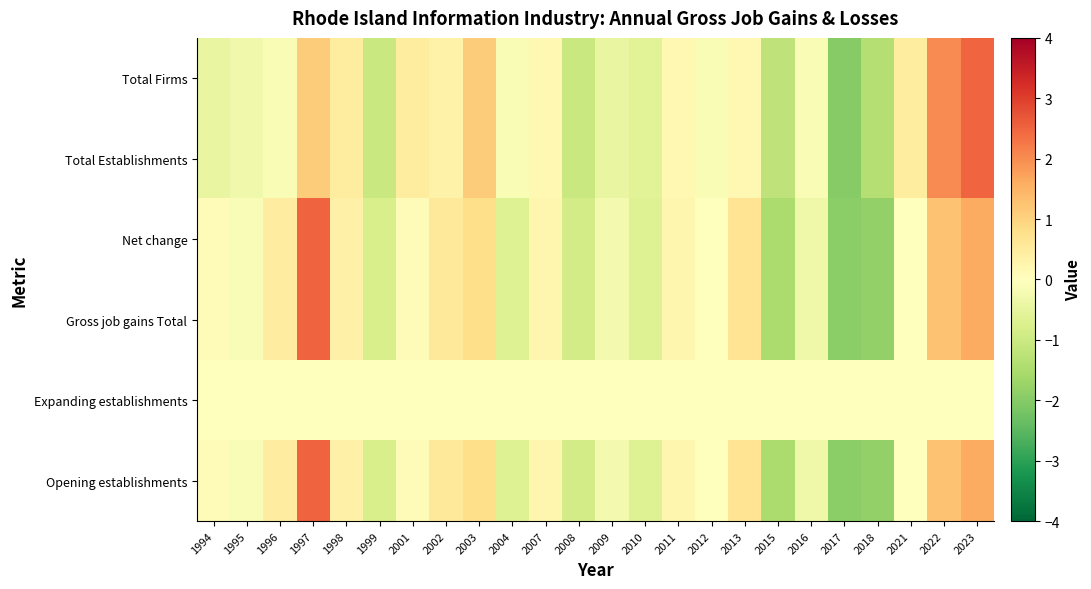

Reading left to right, list all the values displayed in this chart.

Total Firms: 1994=-0.4	1995=-0.3	1996=-0.1	1997=1.1	1998=0.5	1999=-1.1	2001=0.5	2002=0.3	2003=1.1	2004=-0.1	2007=0.2	2008=-1.1	2009=-0.4	2010=-0.6	2011=0.2	2012=-0.1	2013=0.2	2015=-1.2	2016=-0.1	2017=-2.0	2018=-1.4	2021=0.5	2022=2.0	2023=2.5
Total Establishments: 1994=-0.4	1995=-0.3	1996=-0.1	1997=1.1	1998=0.5	1999=-1.1	2001=0.5	2002=0.3	2003=1.1	2004=-0.1	2007=0.2	2008=-1.1	2009=-0.4	2010=-0.6	2011=0.2	2012=-0.1	2013=0.2	2015=-1.2	2016=-0.1	2017=-2.0	2018=-1.4	2021=0.5	2022=2.0	2023=2.5
Net change: 1994=0.1	1995=-0.1	1996=0.5	1997=2.5	1998=0.3	1999=-0.8	2001=0.1	2002=0.6	2003=0.8	2004=-0.7	2007=0.2	2008=-0.9	2009=-0.2	2010=-0.7	2011=0.2	2012=0.0	2013=0.7	2015=-1.5	2016=-0.3	2017=-1.9	2018=-1.8	2021=0.0	2022=1.3	2023=1.6
Gross job gains Total: 1994=0.1	1995=-0.1	1996=0.5	1997=2.5	1998=0.3	1999=-0.8	2001=0.1	2002=0.6	2003=0.8	2004=-0.7	2007=0.2	2008=-0.9	2009=-0.2	2010=-0.7	2011=0.2	2012=0.0	2013=0.7	2015=-1.5	2016=-0.3	2017=-1.9	2018=-1.8	2021=0.0	2022=1.3	2023=1.6
Expanding establishments: 1994=0.0	1995=0.0	1996=0.0	1997=0.0	1998=0.0	1999=0.0	2001=0.0	2002=0.0	2003=0.0	2004=0.0	2007=0.0	2008=0.0	2009=0.0	2010=0.0	2011=0.0	2012=0.0	2013=0.0	2015=0.0	2016=0.0	2017=0.0	2018=0.0	2021=0.0	2022=0.0	2023=0.0
Opening establishments: 1994=0.1	1995=-0.1	1996=0.5	1997=2.5	1998=0.3	1999=-0.8	2001=0.1	2002=0.6	2003=0.8	2004=-0.7	2007=0.2	2008=-0.9	2009=-0.2	2010=-0.7	2011=0.2	2012=0.0	2013=0.7	2015=-1.5	2016=-0.3	2017=-1.9	2018=-1.8	2021=0.0	2022=1.3	2023=1.6